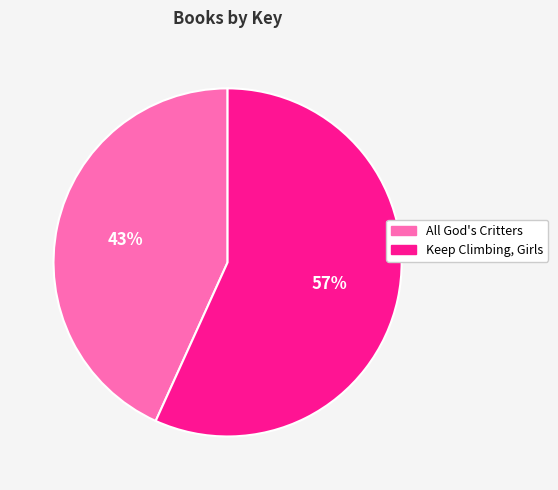

Between All God's Critters and Keep Climbing, Girls, which is larger?

Keep Climbing, Girls